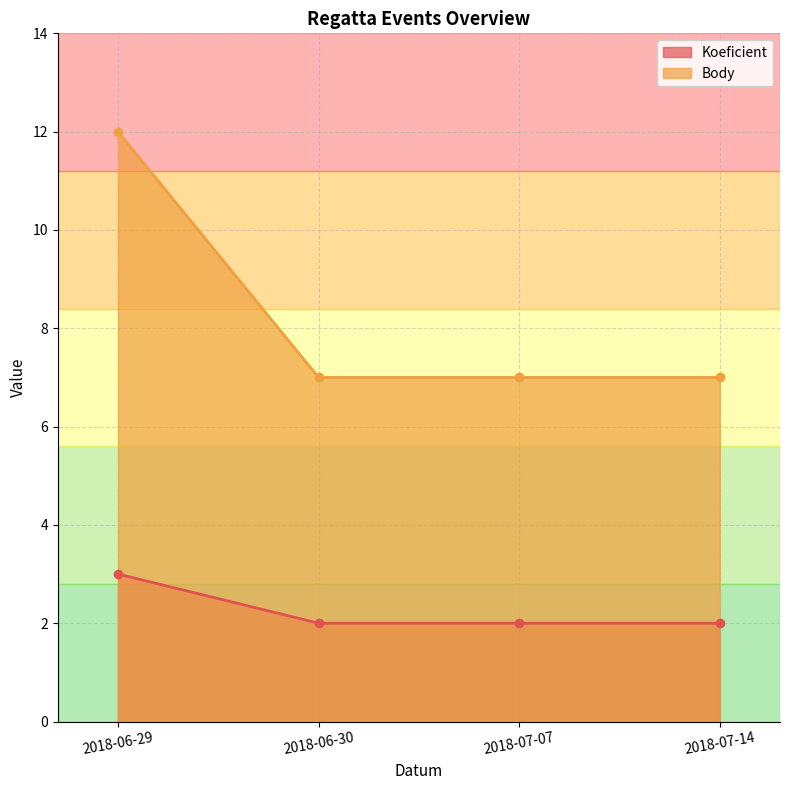

What are all the series names shown in the legend?

Koeficient, Body